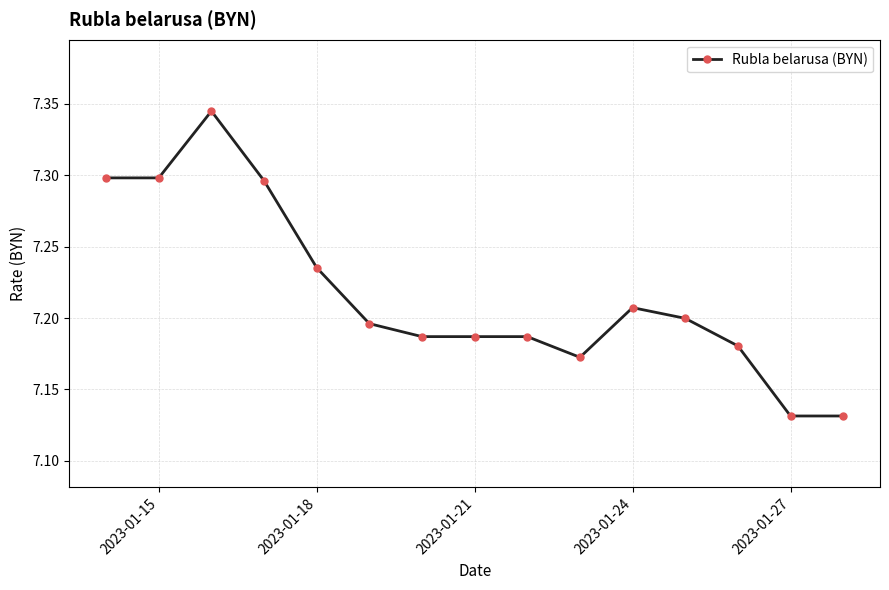

What is the sum of all values?

108.3